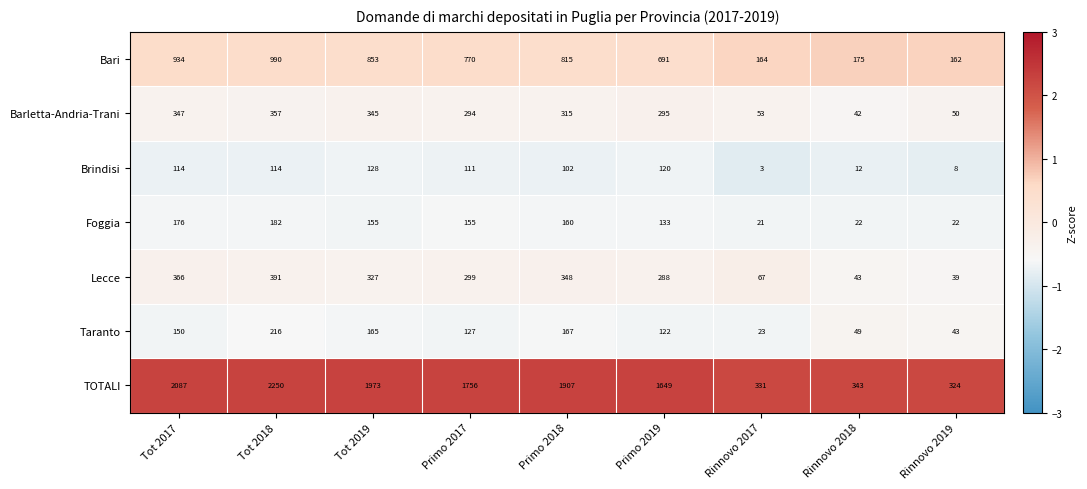

What is the difference between the highest and lowest values at Tot 2017?

1973